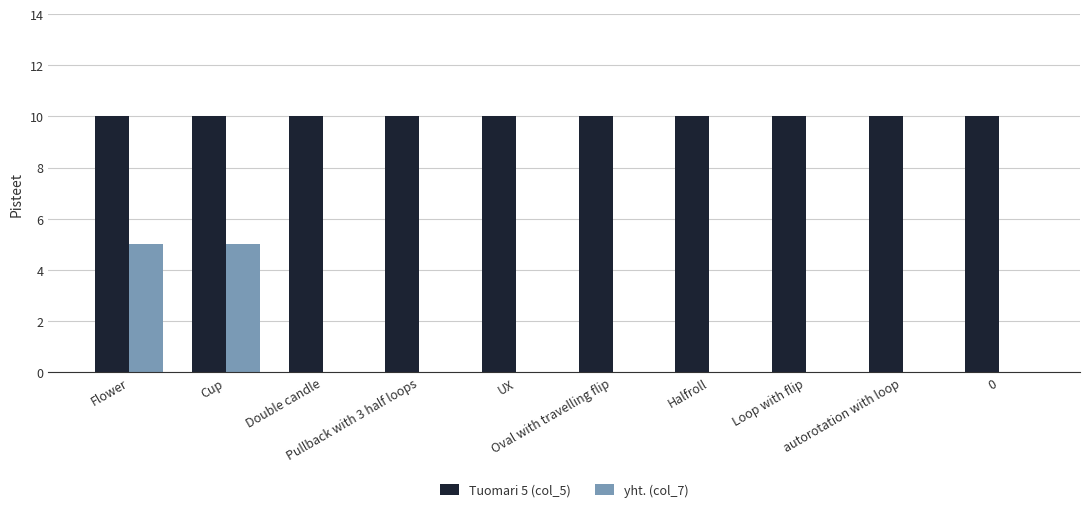

Which series has the largest total across all categories?

Tuomari 5 (col_5)